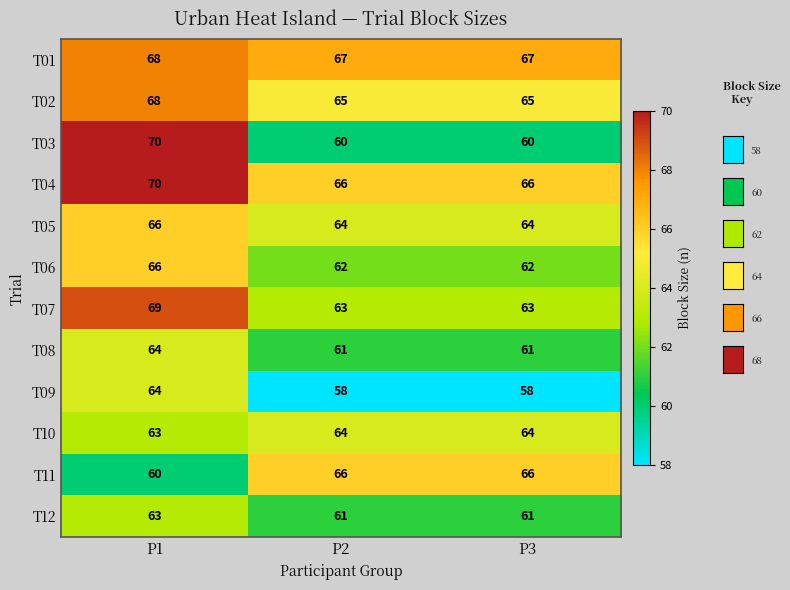

At which category is the sum across all series the highest?

P1